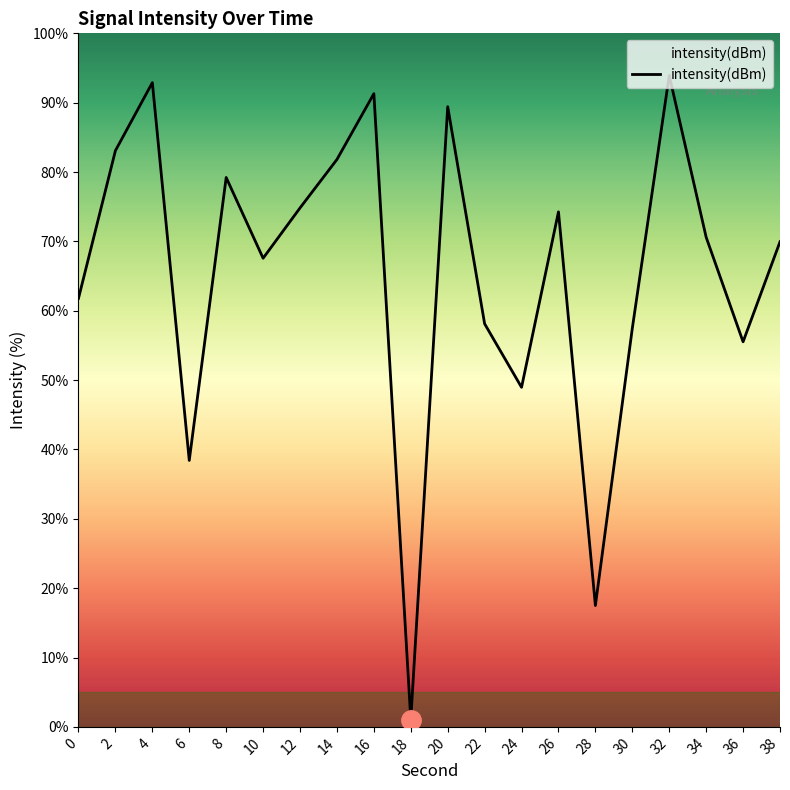

What is the change in value from 6 to 32?

+55.5